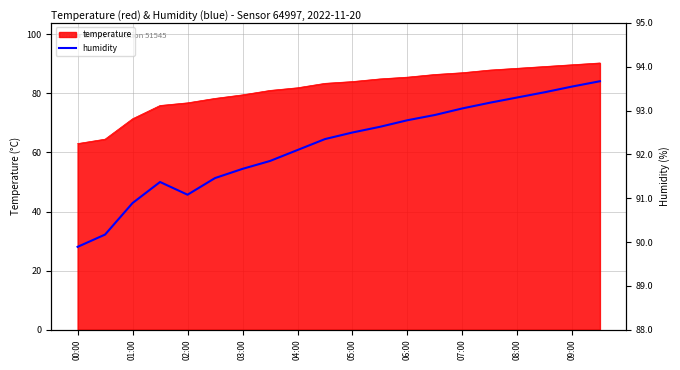

How many data points are above 92?

12